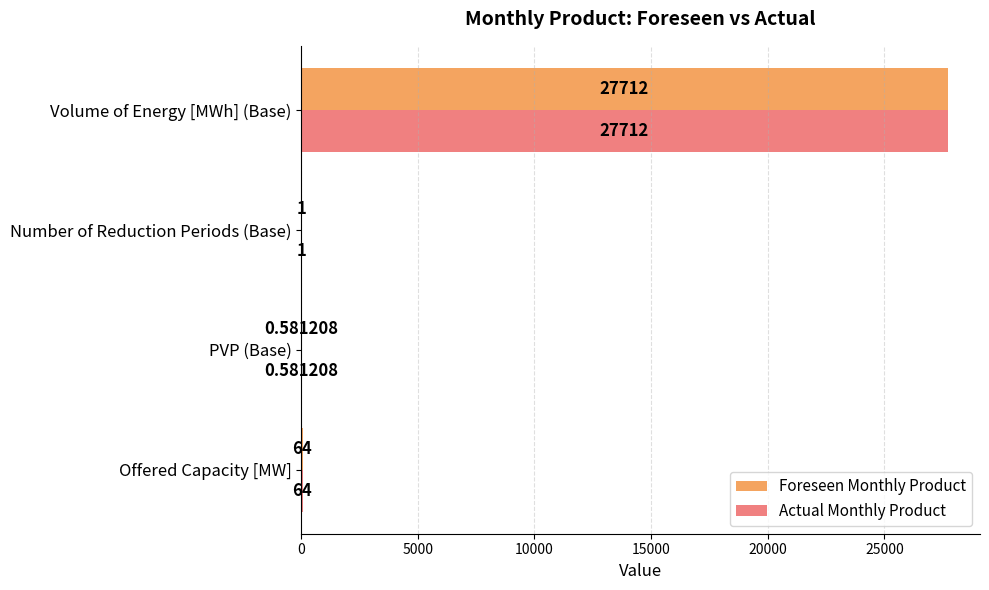

What is the total value across all series at Offered Capacity [MW]?

128.0